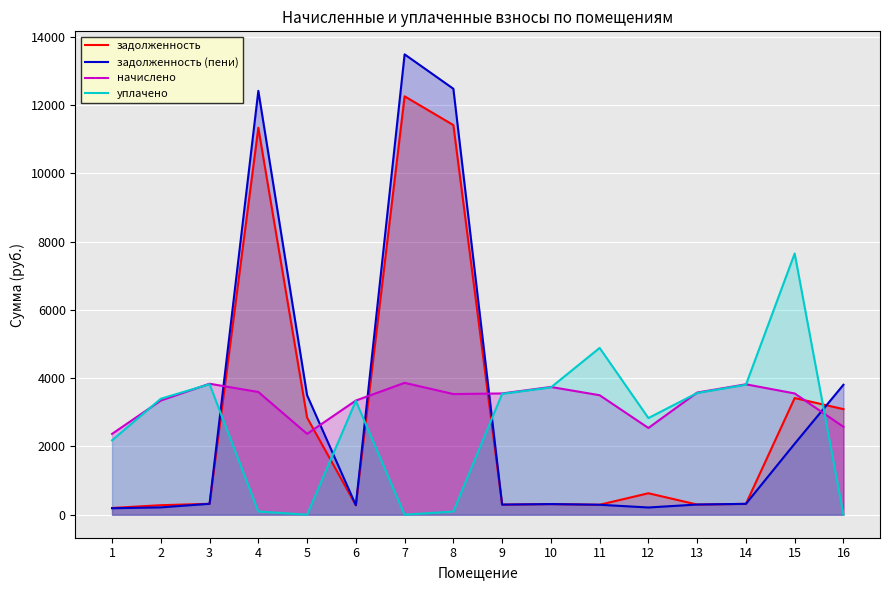

At 13, list the series in order from largest to smallest.

начислено, уплачено, задолженность (пени), задолженность